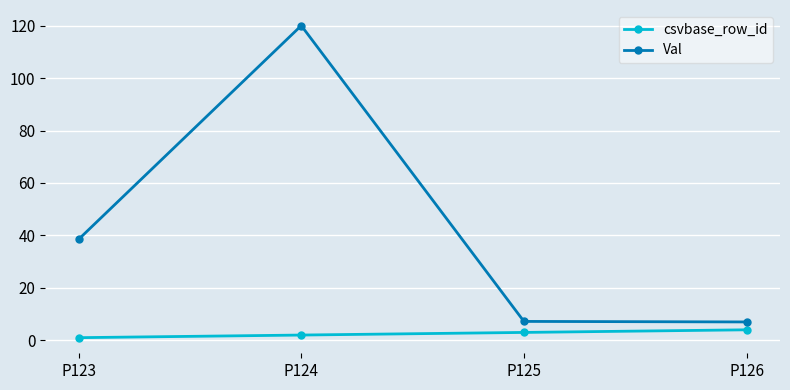

What is the difference between the maximum and minimum values in the csvbase_row_id series?

3.0